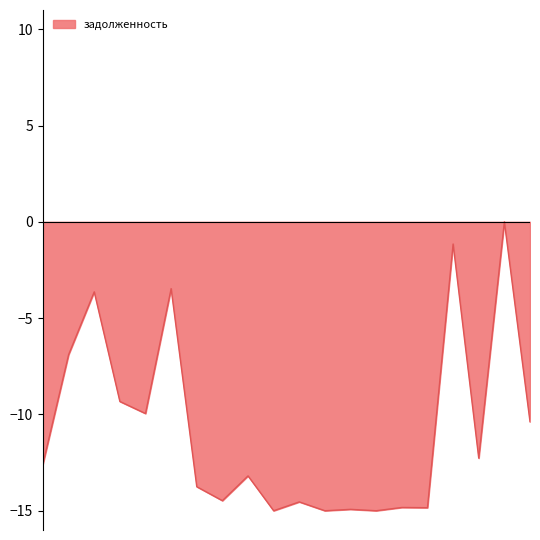

What is the difference between the maximum and minimum values?

15.0